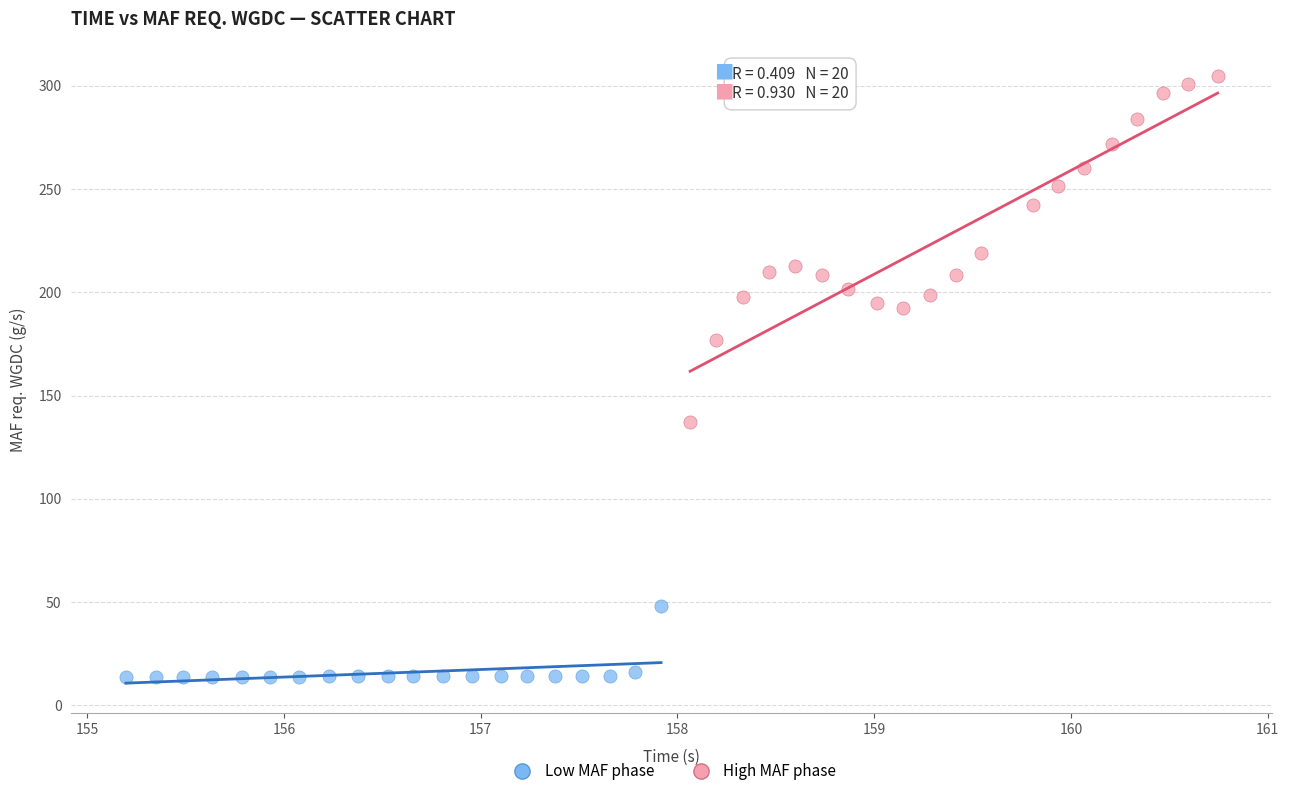

Which series has the widest spread of Y values?

High MAF phase